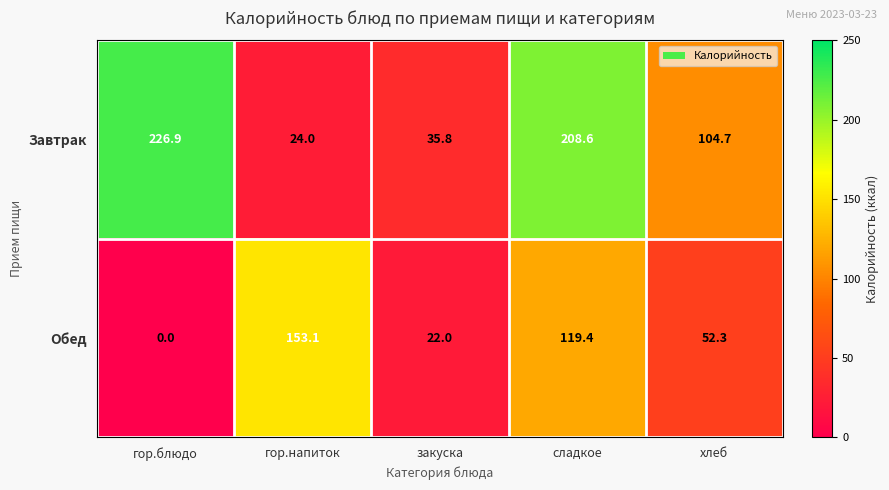

What is the difference between the maximum and minimum values in the Завтрак series?

202.9